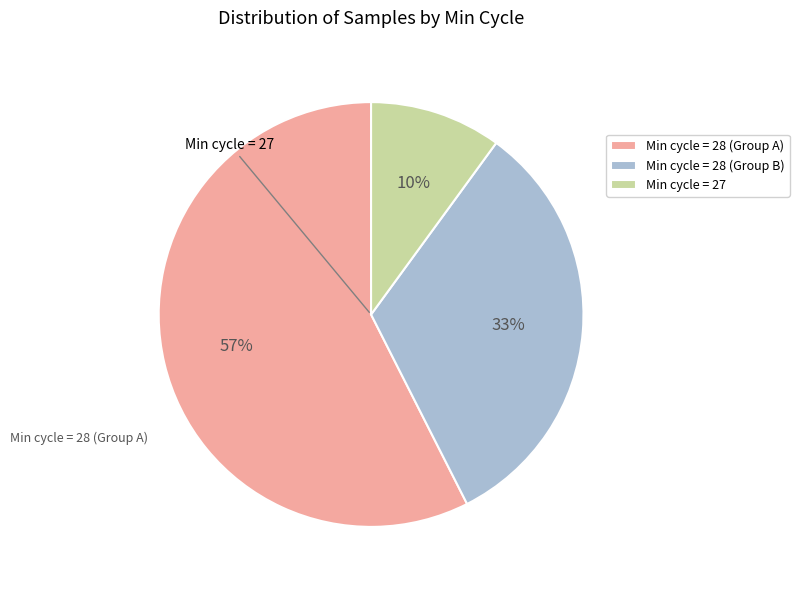

Is it true that Min cycle = 27 is 10% of the pie?

True